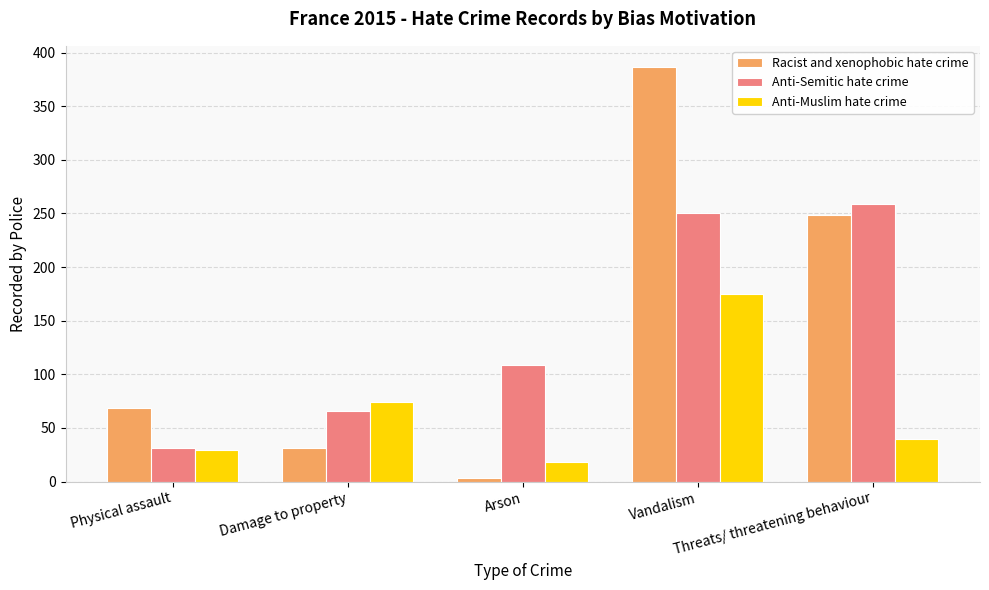

Reading left to right, list all the values displayed in this chart.

Racist and xenophobic hate crime: Physical assault=69	Damage to property=31	Arson=3	Vandalism=387	Threats/ threatening behaviour=249
Anti-Semitic hate crime: Physical assault=31	Damage to property=66	Arson=109	Vandalism=250	Threats/ threatening behaviour=259
Anti-Muslim hate crime: Physical assault=29	Damage to property=74	Arson=18	Vandalism=175	Threats/ threatening behaviour=40